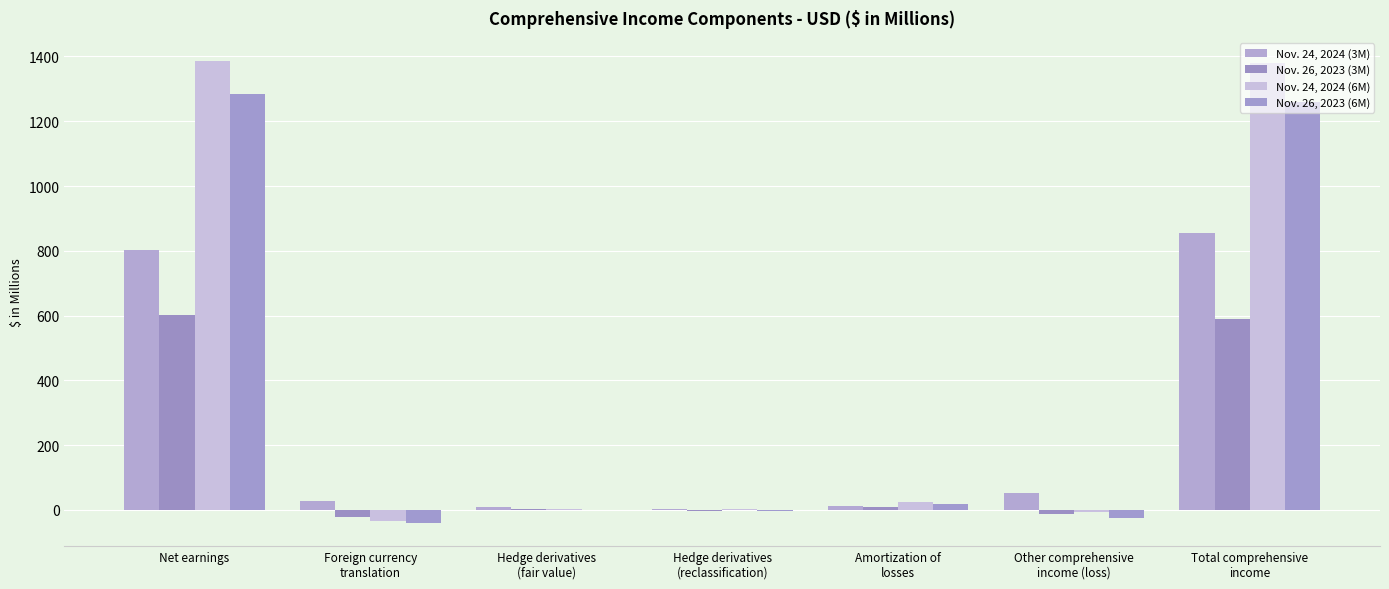

The Nov. 24, 2024 (3M) series shows 486.8 at Net earnings. True or false?

False